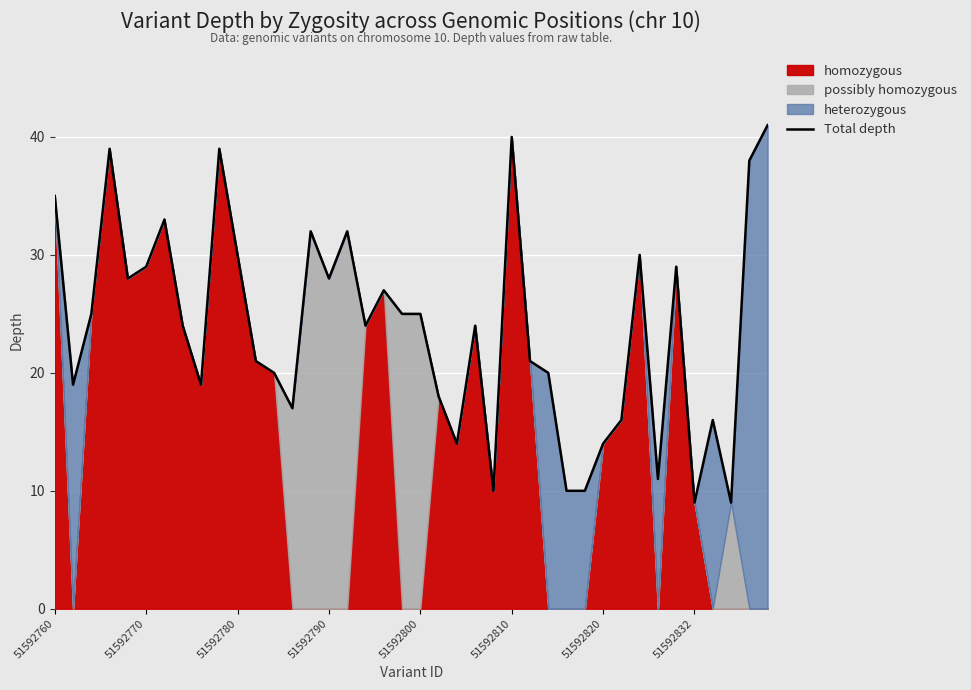

The value of Total depth at 51592790 is 16. True or false?

False